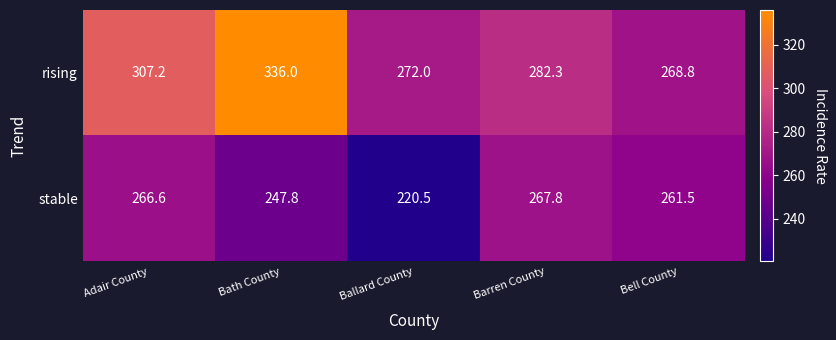

Reading left to right, extract all data points from this chart.

rising: Adair County=307.2	Bath County=336.0	Ballard County=272.0	Barren County=282.3	Bell County=268.8
stable: Adair County=266.6	Bath County=247.8	Ballard County=220.5	Barren County=267.8	Bell County=261.5